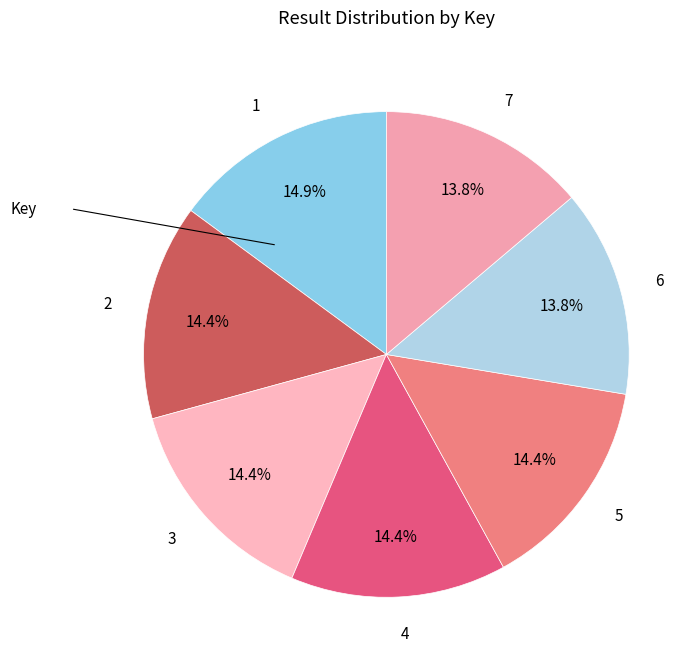

To the nearest percent, what is the difference between the largest and smallest slice percentages?

1%